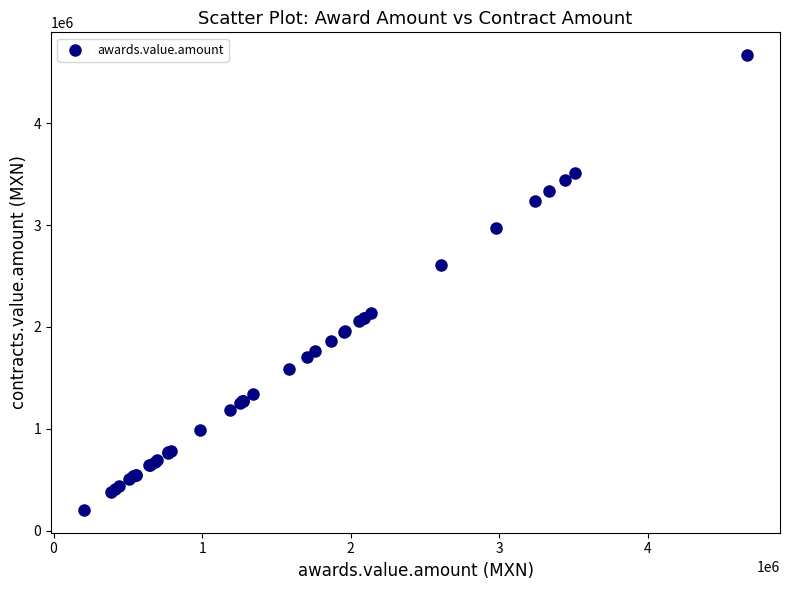

What Y value in the scatter plot is closest to 2435991?

2605965.6